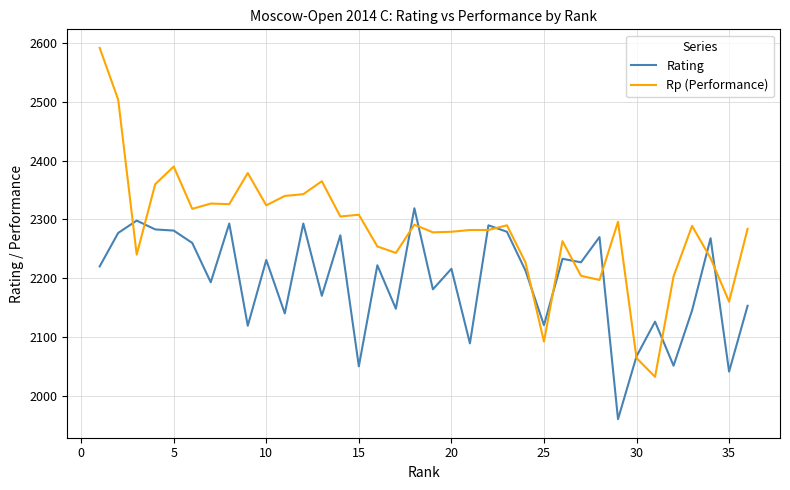

What are all the series names shown in the legend?

Rating, Rp (Performance)